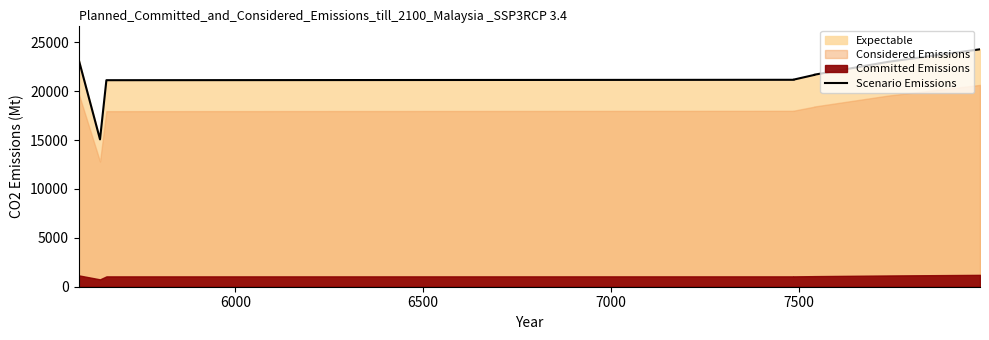

What is the value of the 4th point from the left?

21172